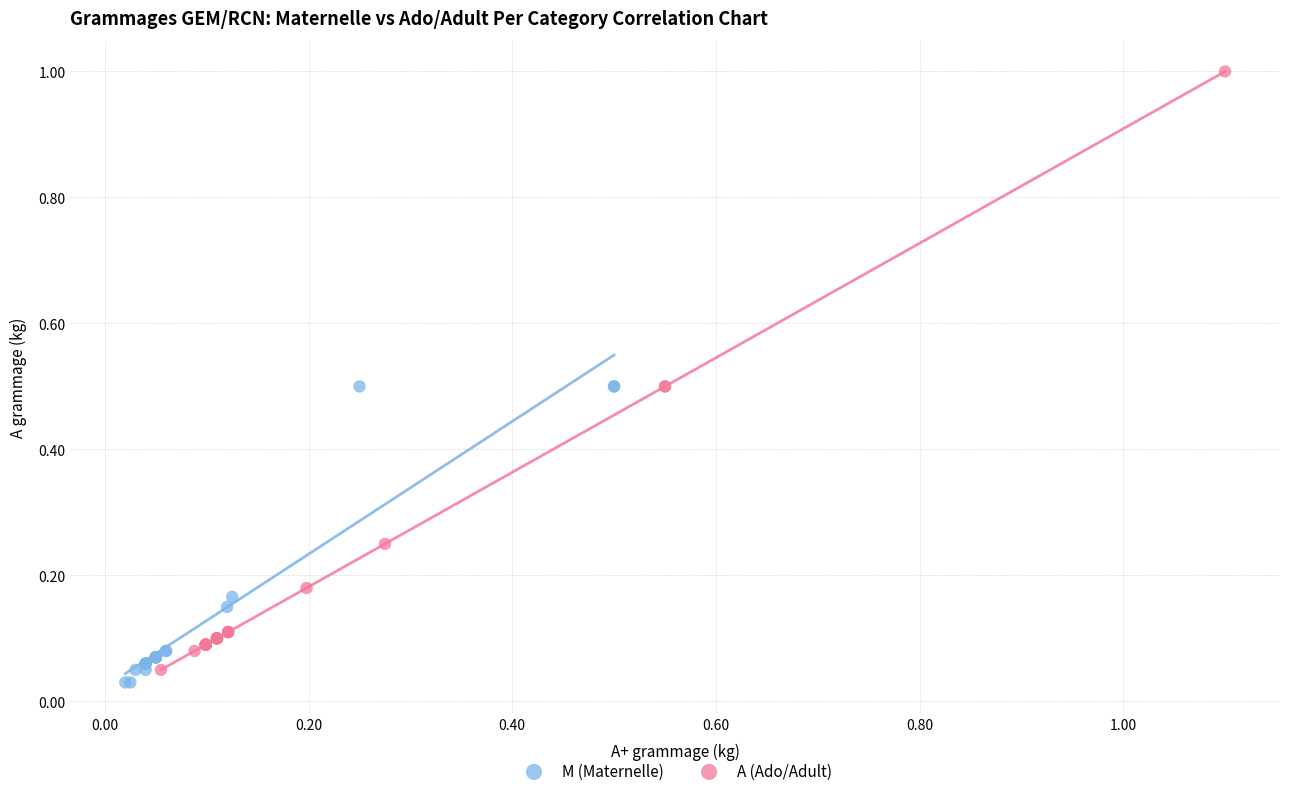

Which series has the widest spread of Y values?

A (Ado/Adult)